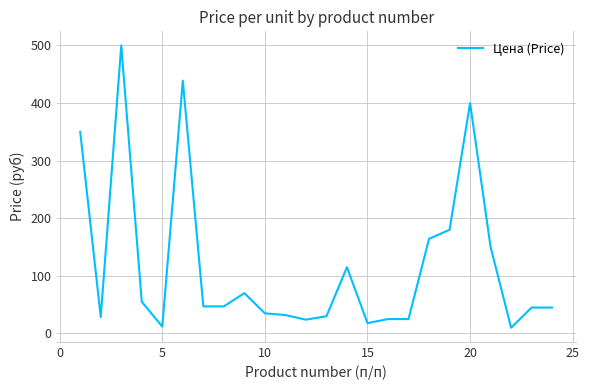

What is the maximum value shown in the chart?

500.0